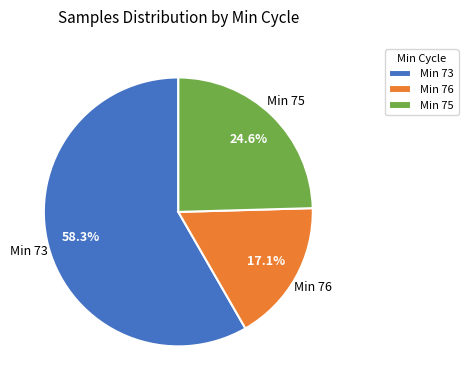

What is the smallest slice in the pie chart?

Min 76